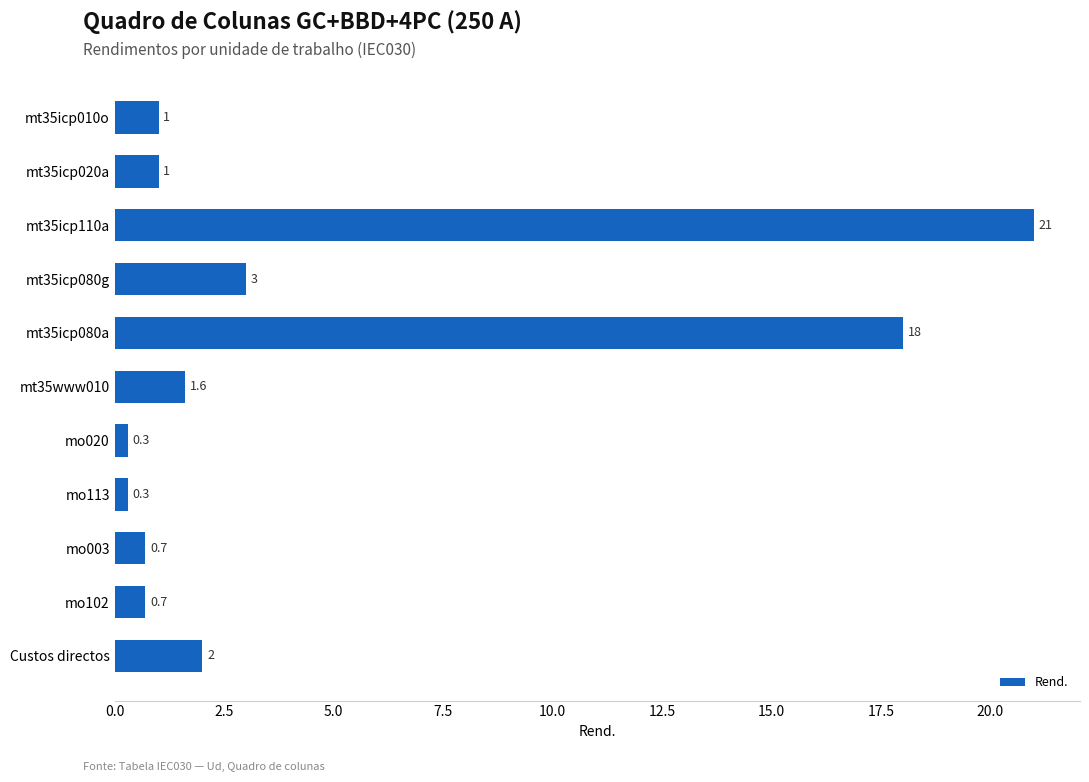

What is the value of the 2nd bar from the top?

1.0